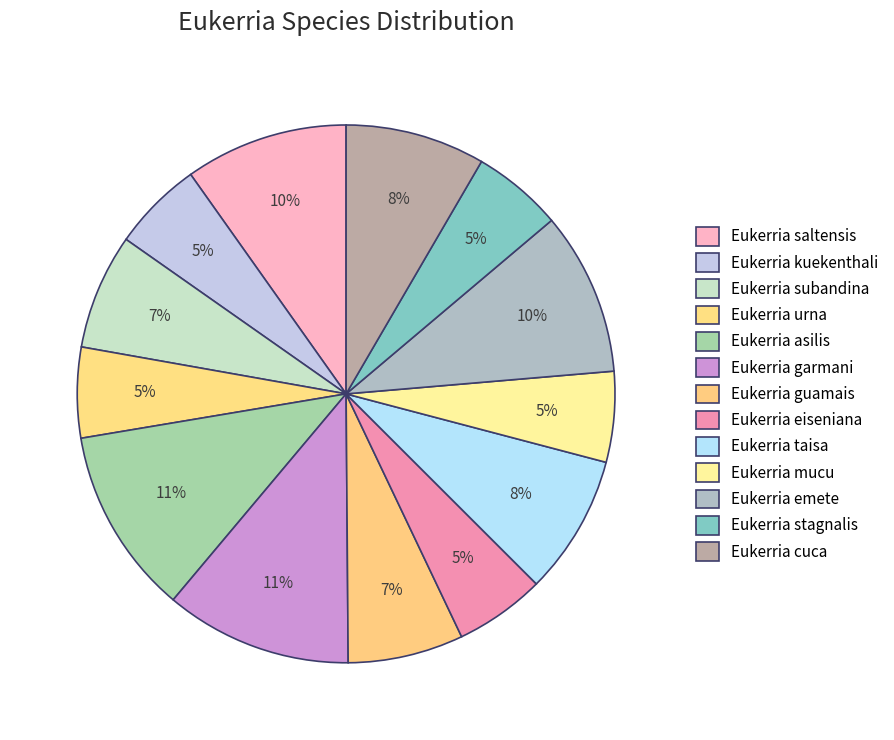

Count the number of slices in the pie.

13